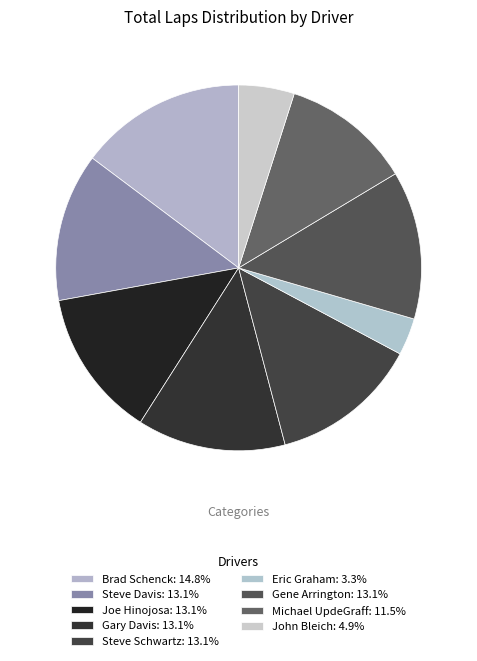

What is the smallest slice in the pie chart?

Eric Graham